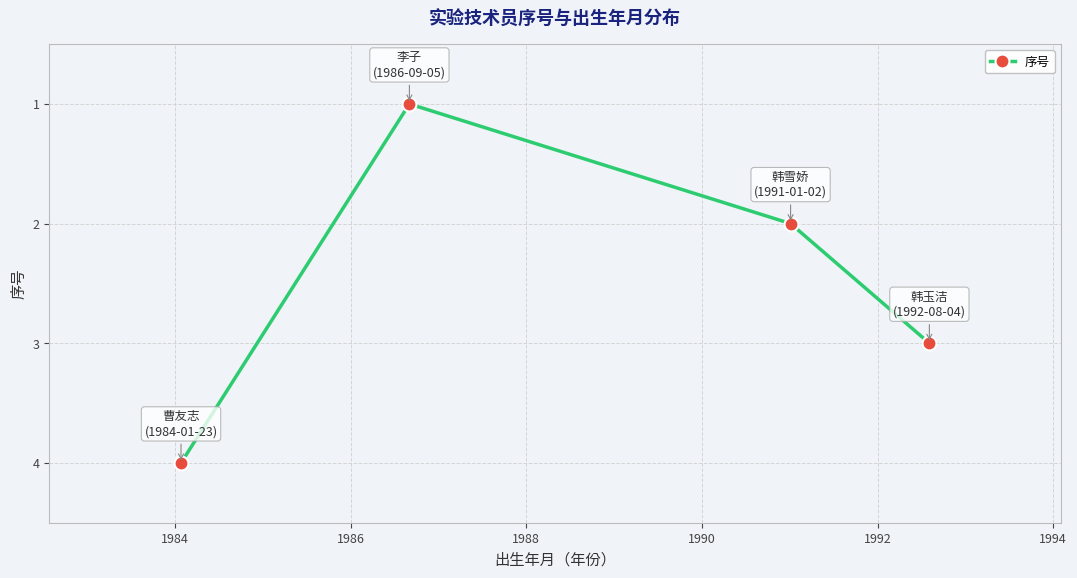

What is the greatest value displayed?

4